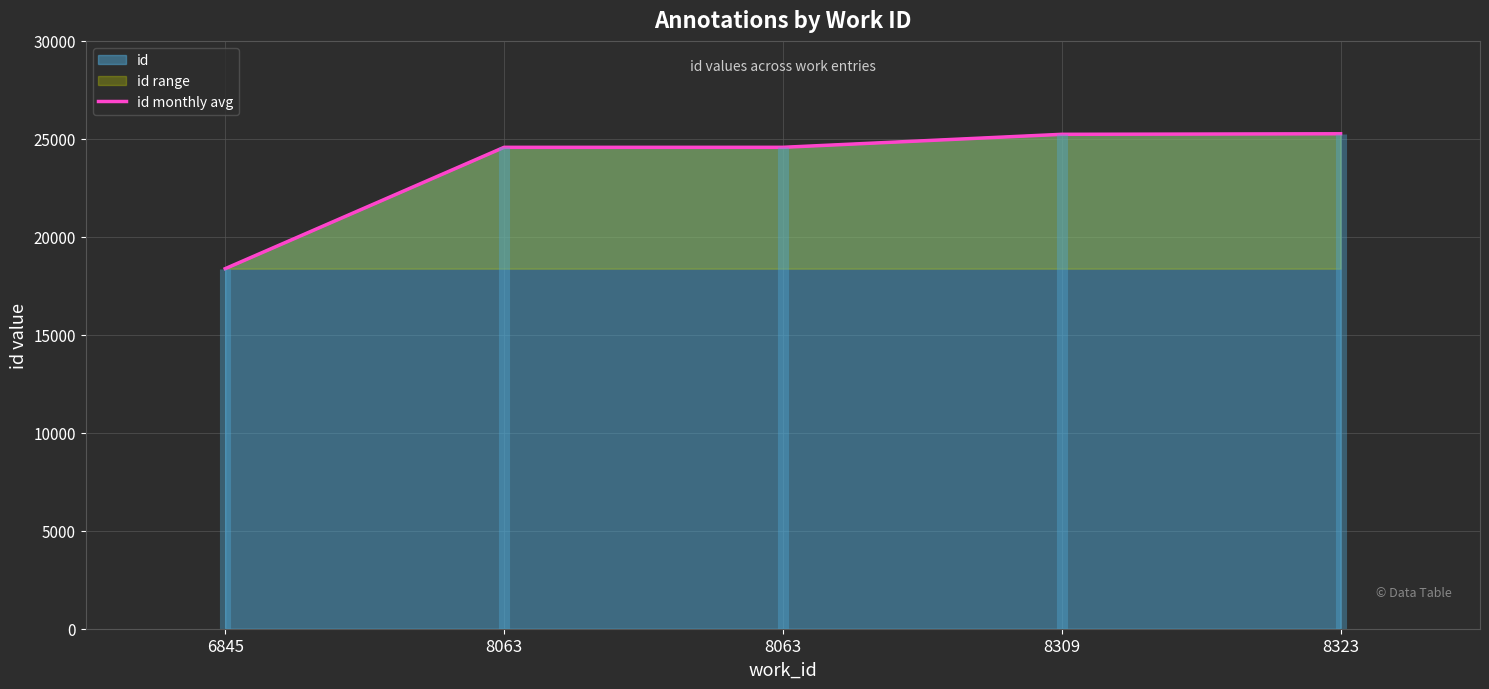

Reading left to right, list all the values displayed in this chart.

id (line): 18375	24568	24569	25232	25260
id monthly avg: 18375	24568	24569	25232	25260